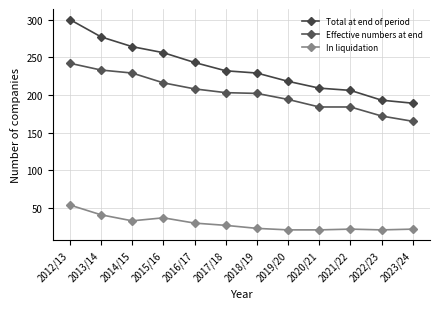

How many lines are shown in the chart?

3